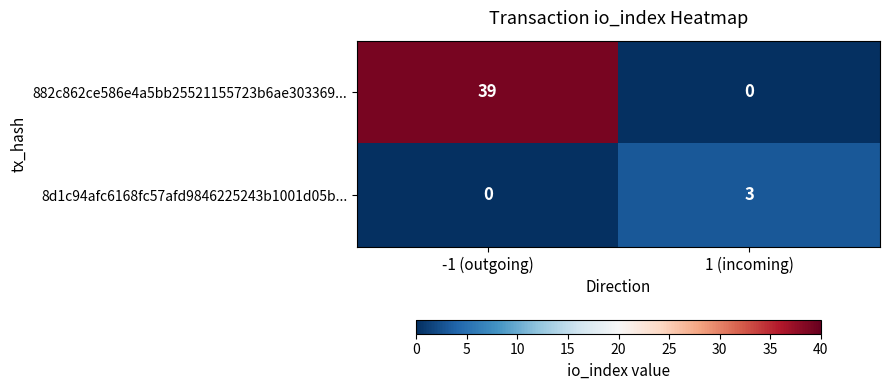

Rank the series by their average value, from highest to lowest.

882c862ce586e4a5bb25521155723b6ae303369..., 8d1c94afc6168fc57afd9846225243b1001d05b...